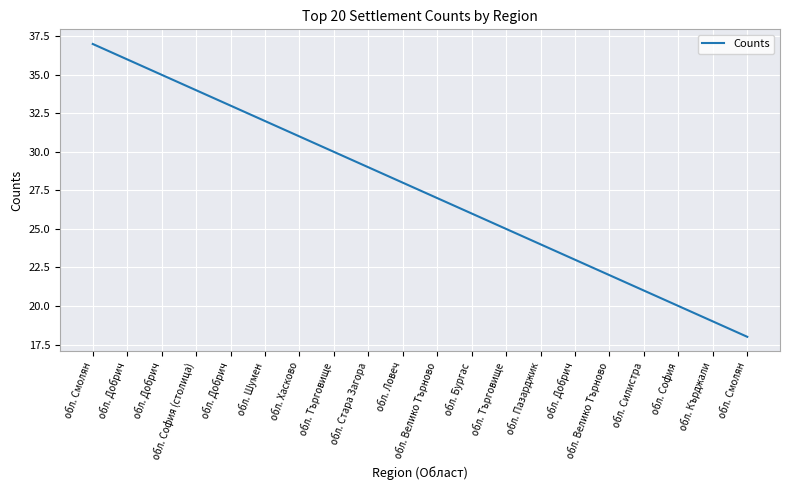

What is the smallest value displayed?

18